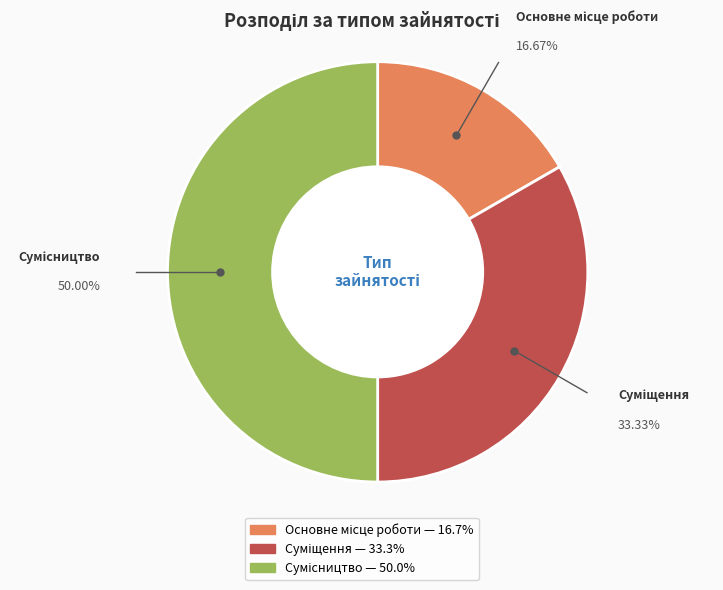

How many slices are in this pie chart?

3